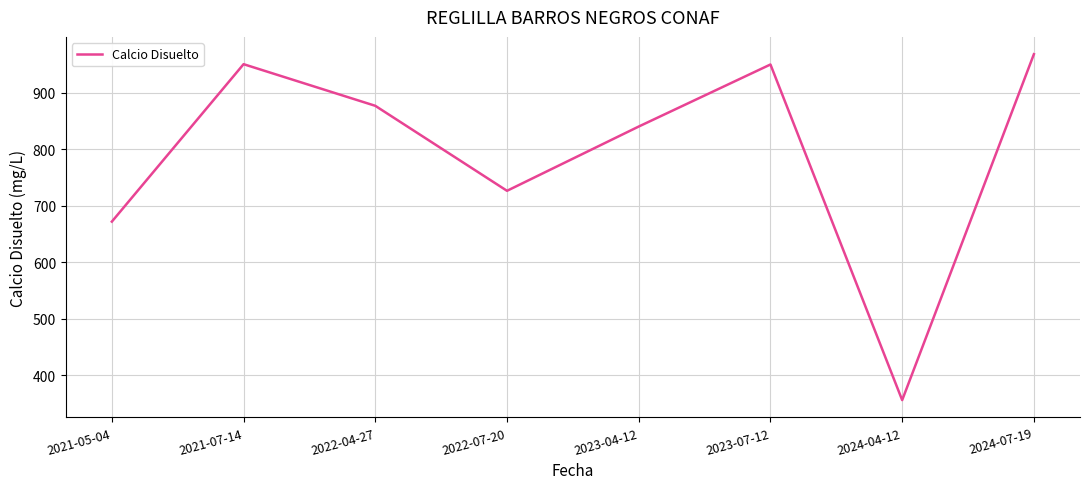

The value at 2024-07-19 is 968.2. True or false?

True